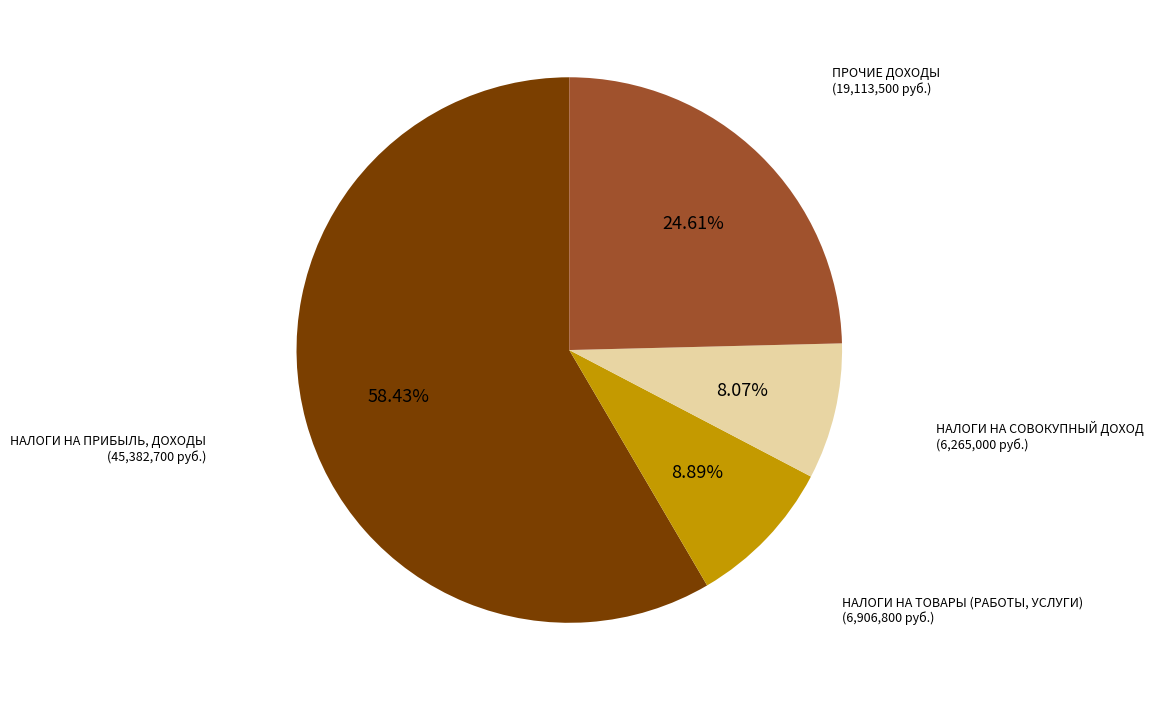

How many segments does this pie chart have?

4